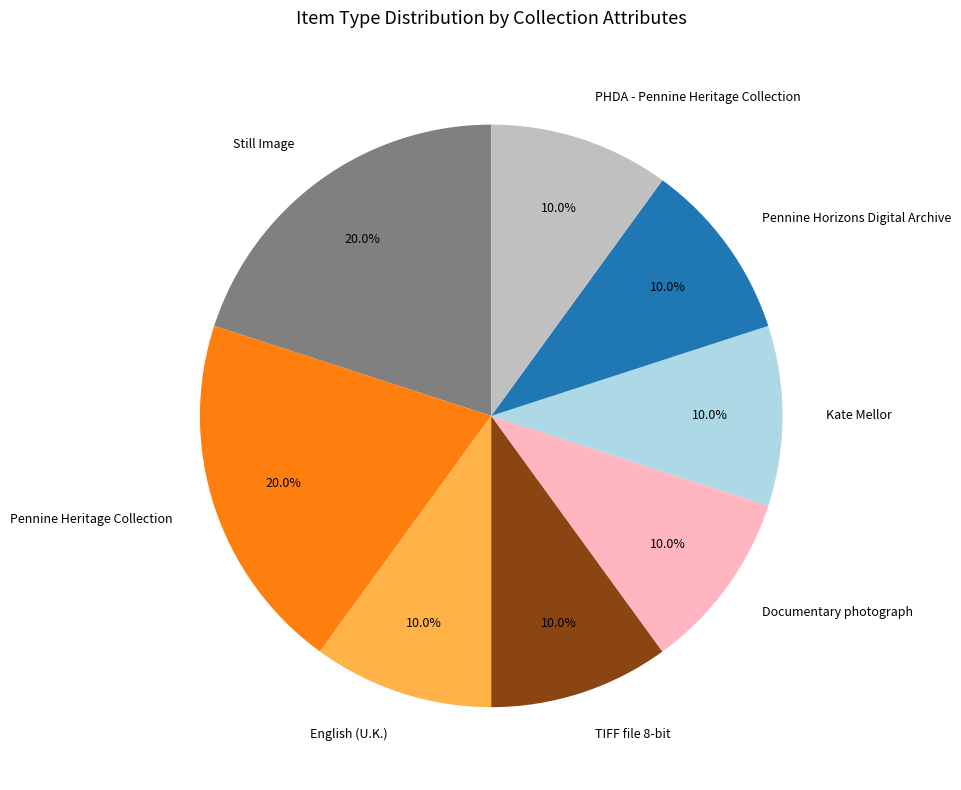

To the nearest percent, what percentage of the pie is Pennine Horizons Digital Archive?

10%